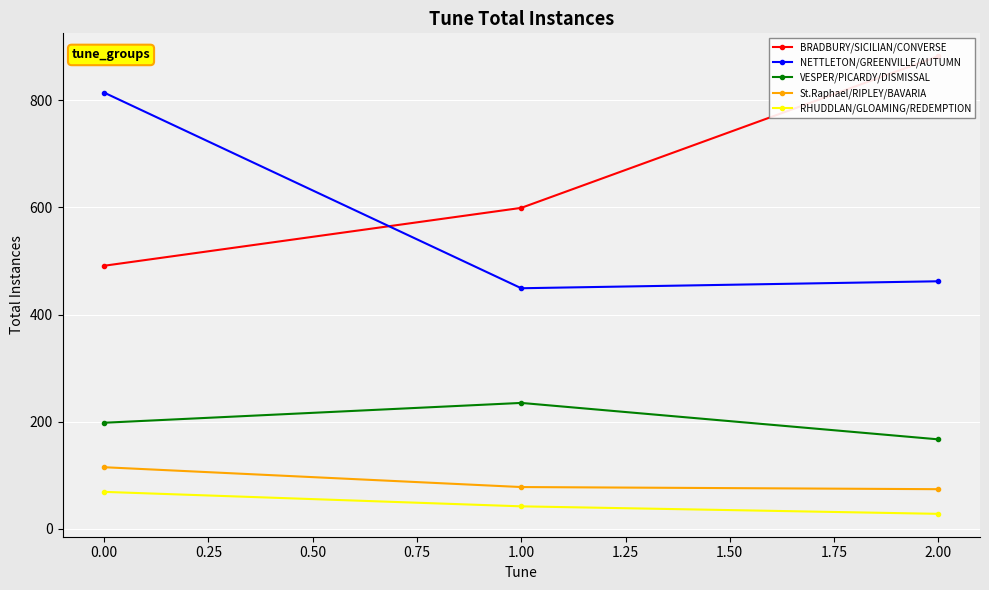

Which series has the largest range (max minus min)?

BRADBURY/SICILIAN/CONVERSE